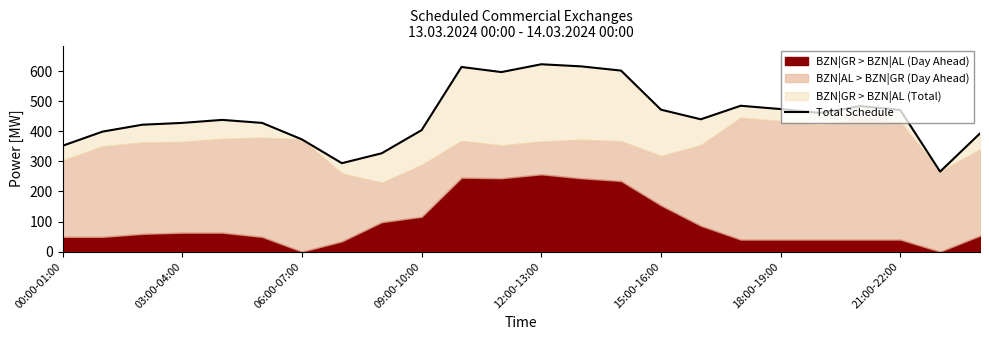

Rank the categories by value from lowest to highest.

22, 21:00-22:00, 8, 00:00-01:00, 18:00-19:00, 23, 03:00-04:00, 9, 06:00-07:00, 09:00-10:00, 15:00-16:00, 12:00-13:00, 16, 19, 21, 15, 18, 20, 17, 11, 14, 10, 13, 12